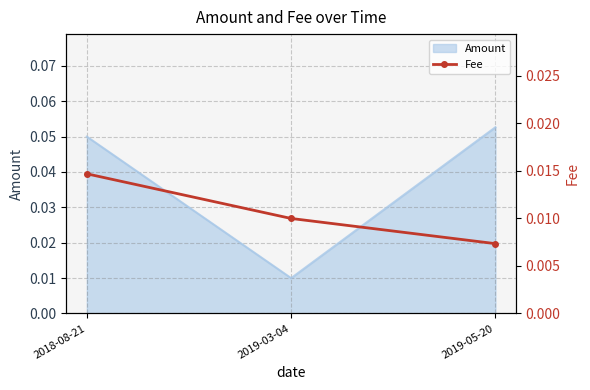

What is the label of the 3rd point from the right?

2018-08-21